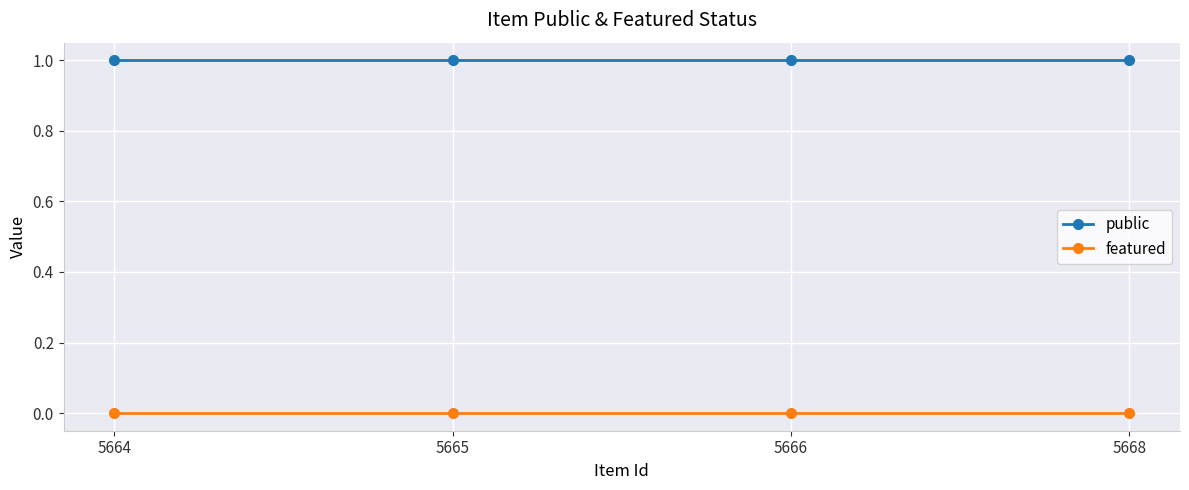

What is the sum of the public values at 5664 and 5666?

2